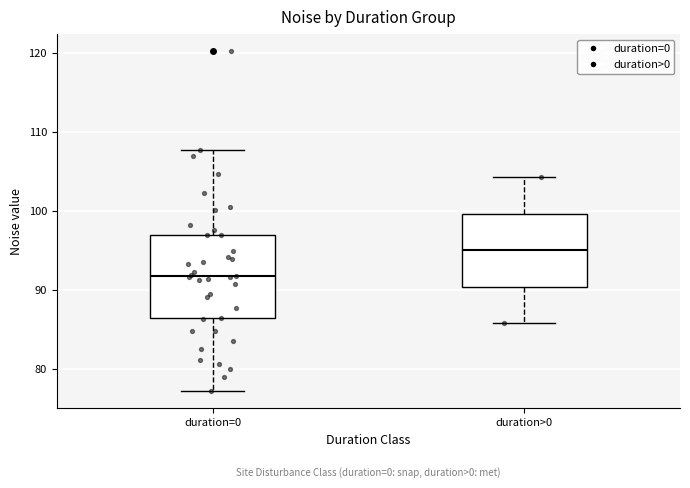

Reading left to right, transcribe this box plot: for each box, give where its median line is, the range the box spans, and where its two whiskers end, as read against the y-axis. The values are not printed on the chart, so give them approximately, as read against the axis.

duration=0: median 92, box 86 to 97, whiskers 77 to 108
duration>0: median 95, box 90 to 100, whiskers 86 to 104